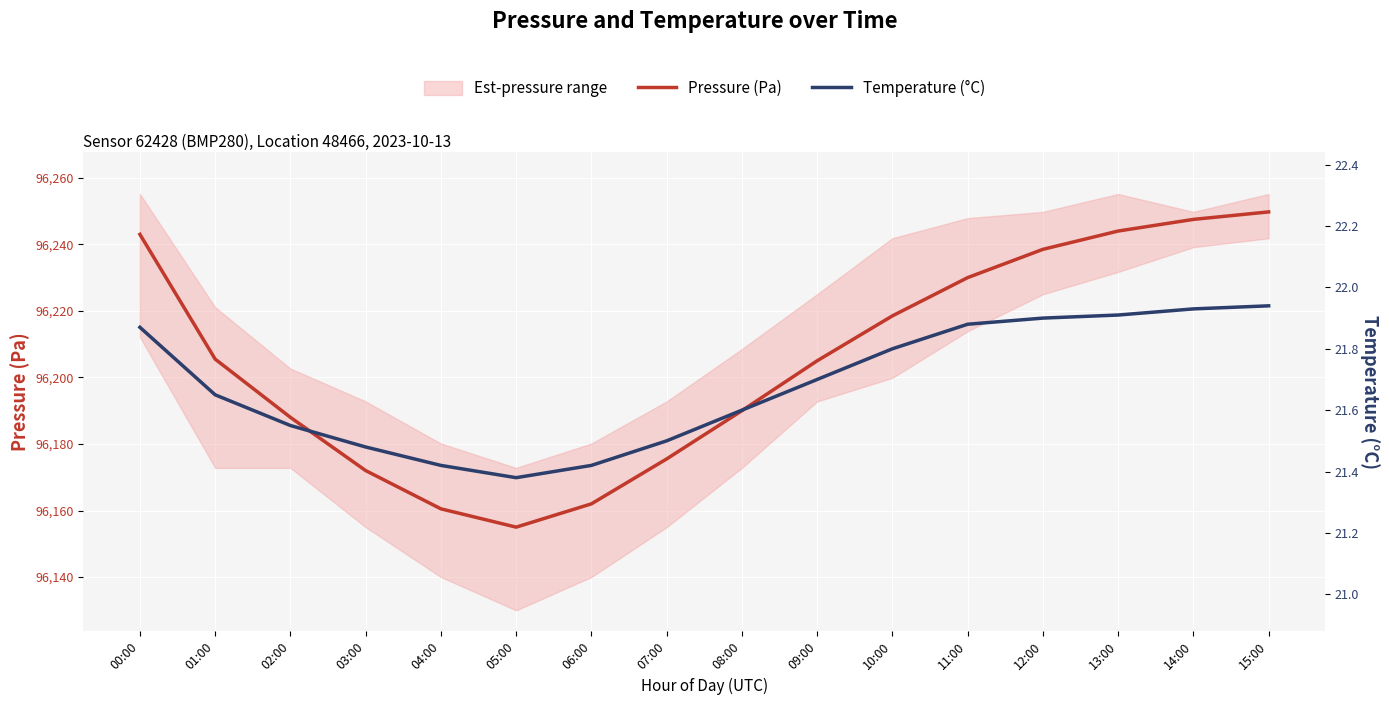

What is the label of the 16th point from the left?

15:00